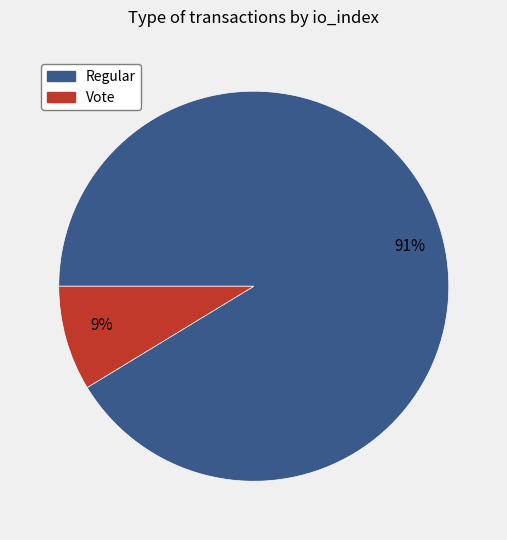

To the nearest percent, what is the average slice percentage?

50%